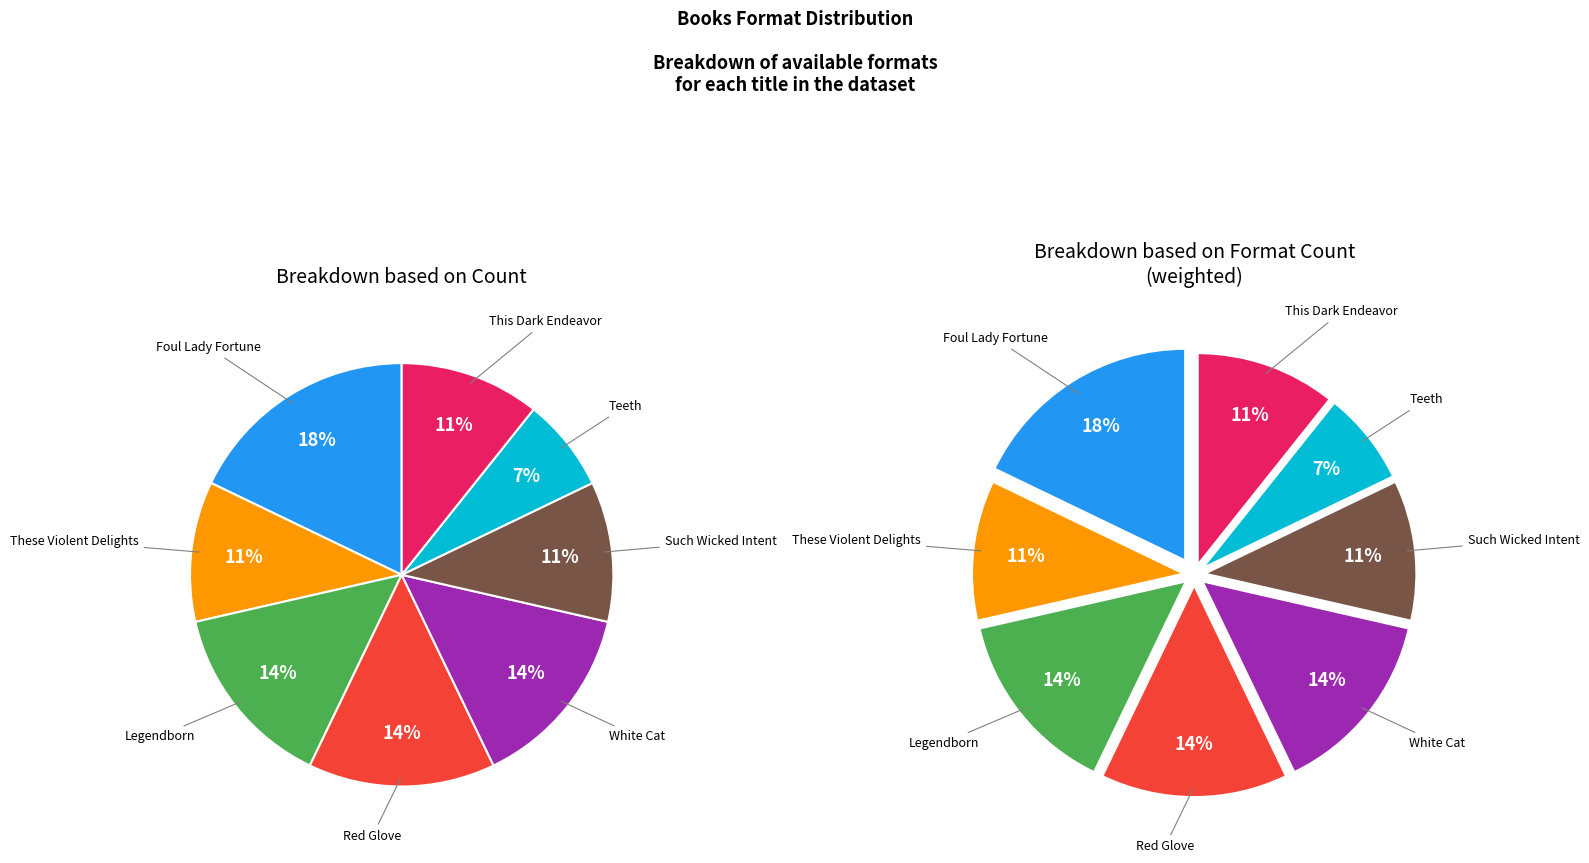

What is the ratio of the value at White Cat to the value at Legendborn?

1.0